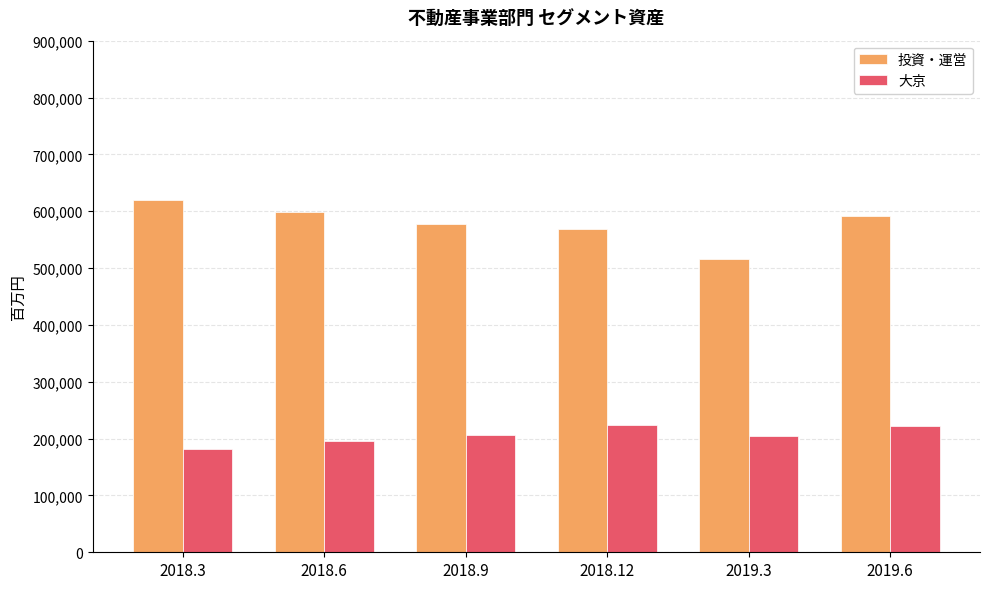

List the series in order of their peak value, highest first.

投資・運営, 大京